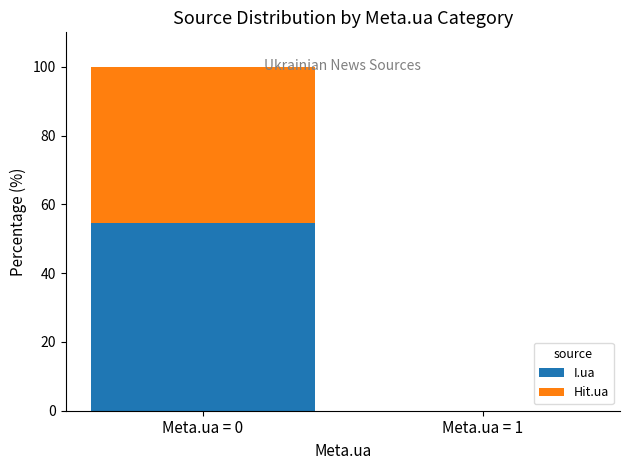

The value of I.ua at Meta.ua = 0 is 54.5. True or false?

True